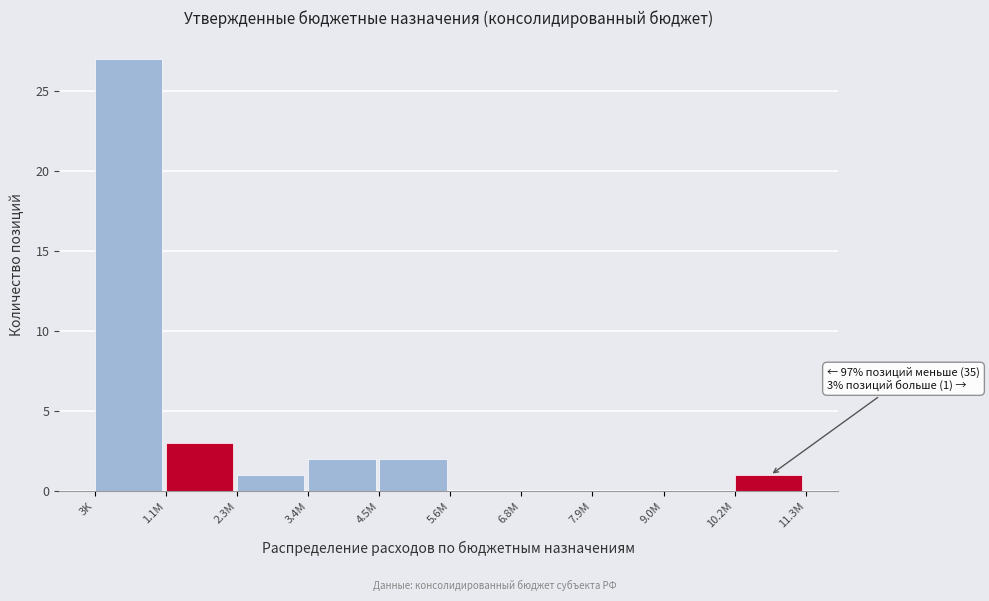

What is the sum of all values?

36